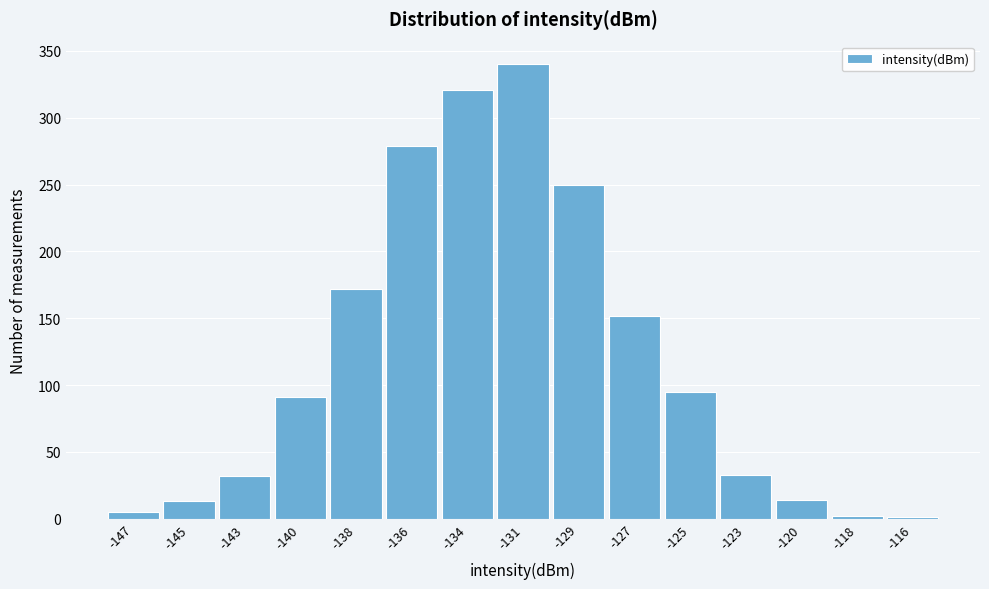

Is it true that the value at -129 is 250?

True